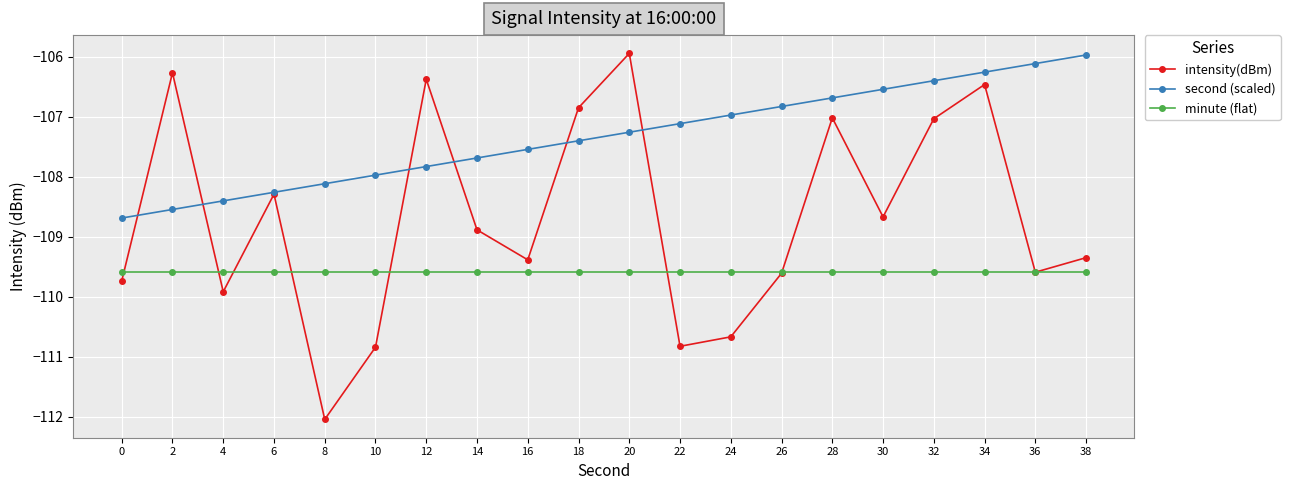

Is it true that second (scaled) equals -177.1 at 2?

False